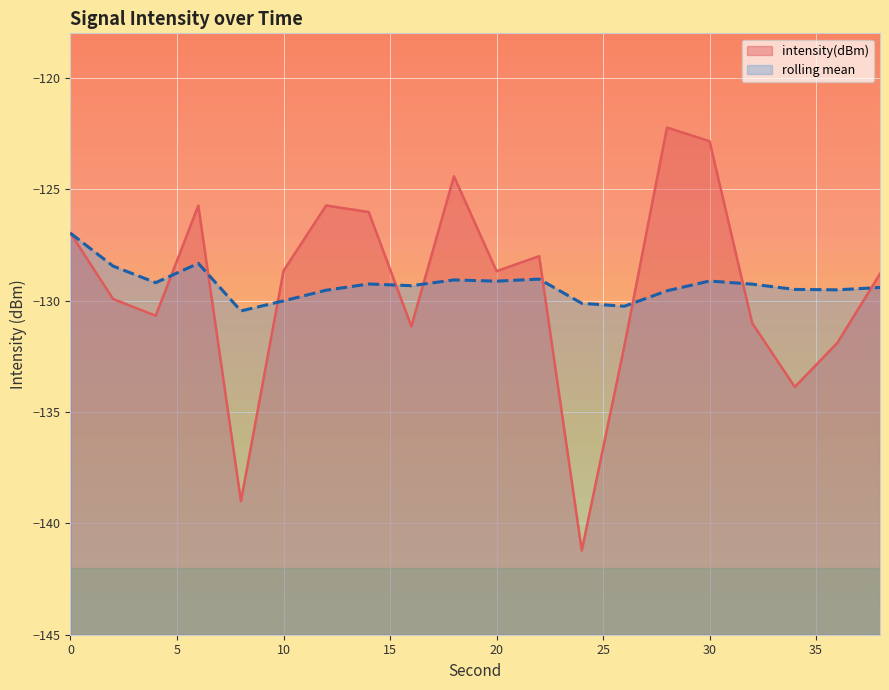

What are all the series names shown in the legend?

intensity(dBm), rolling mean